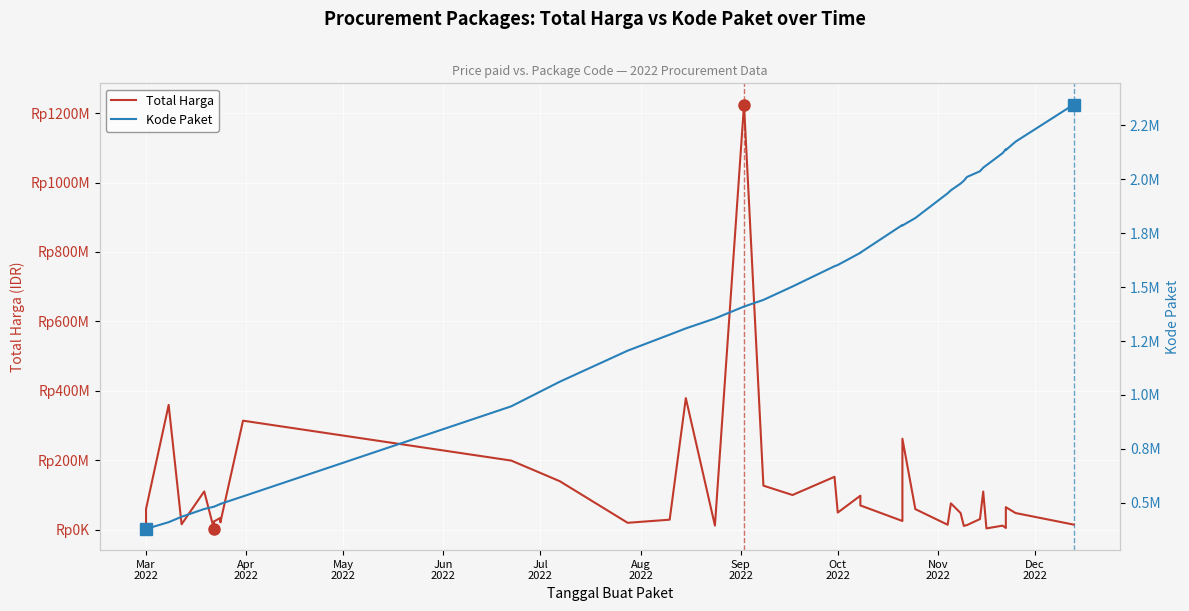

What is the difference between the second highest and second lowest values in the Total Harga series?

375250000